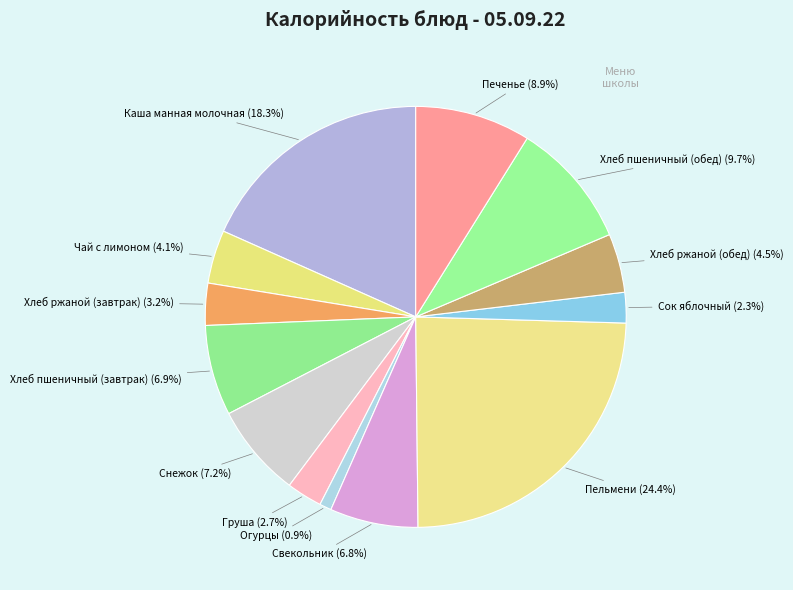

How many slices are in this pie chart?

13